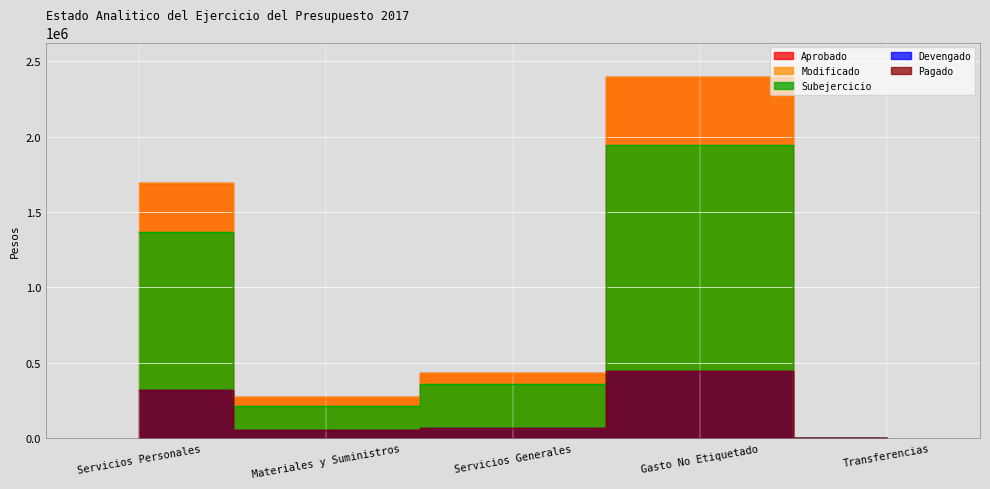

Rank the series by their maximum value, from lowest to highest.

Devengado, Pagado, Subejercicio, Aprobado, Modificado